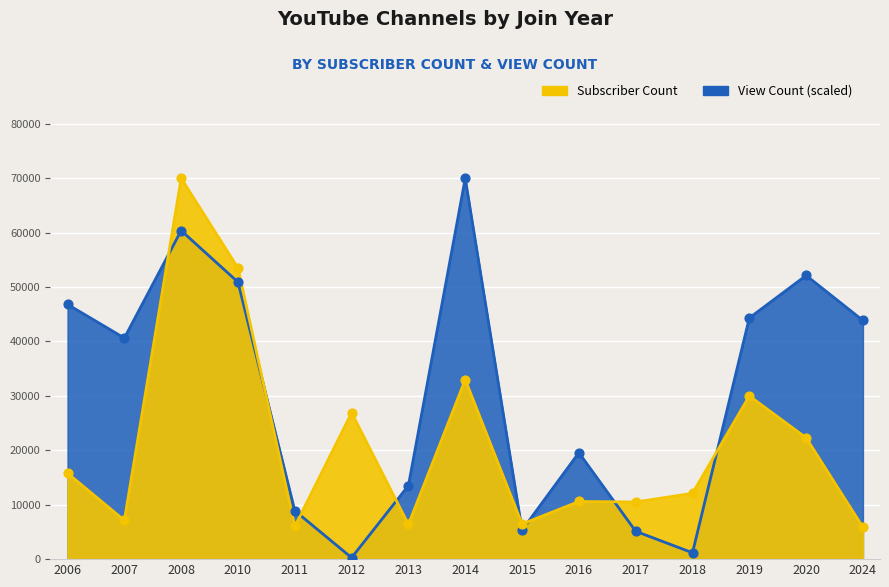

Which series has the largest Y range (max minus min)?

View Count